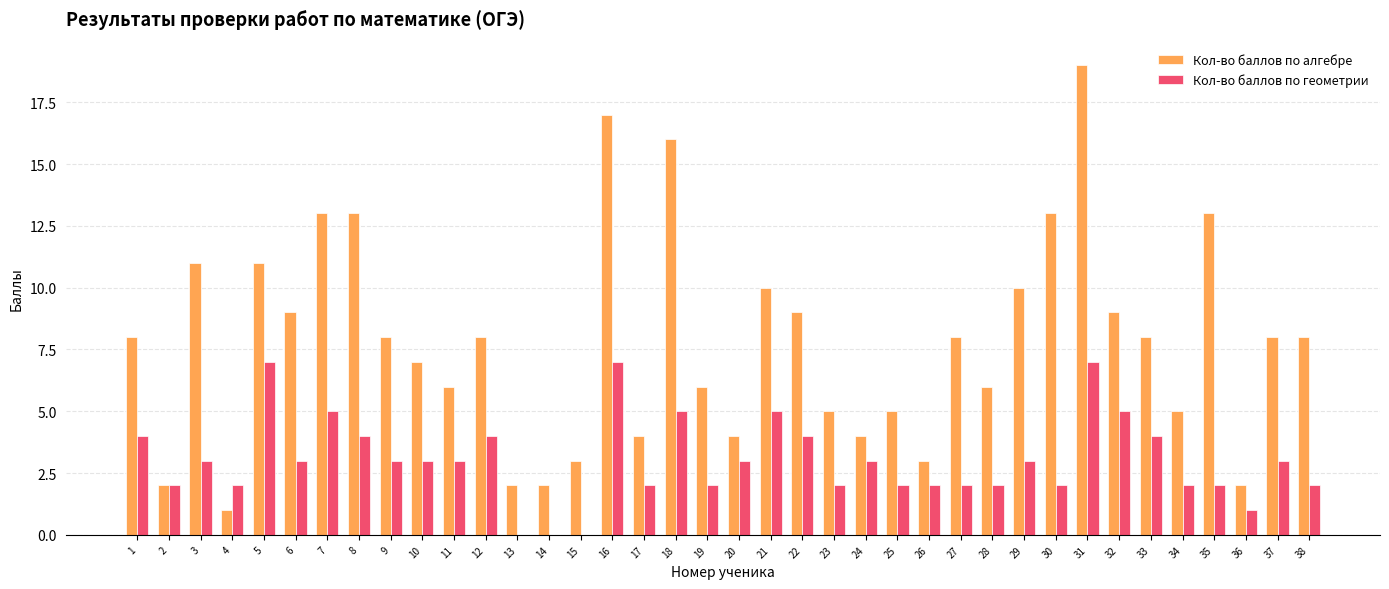

Between 10 and 20, which series saw the biggest shift?

Кол-во баллов по алгебре